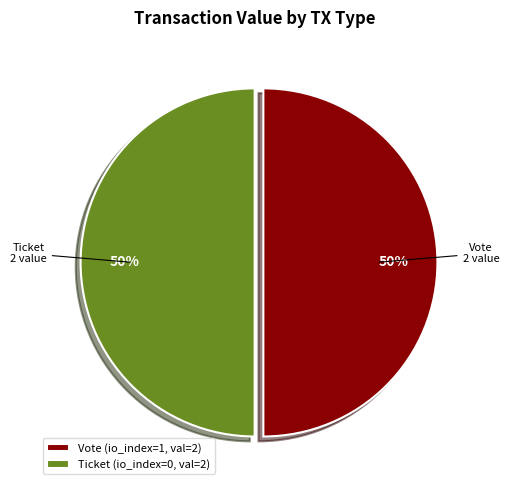

To the nearest percent, what portion does Ticket (io_index=0, val=2) represent?

50%